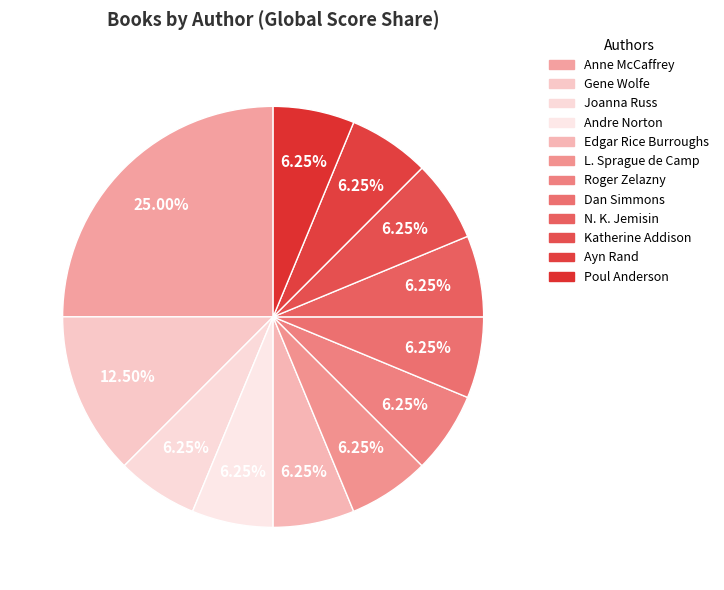

To the nearest percent, what is the difference between the largest and smallest slice percentages?

19%